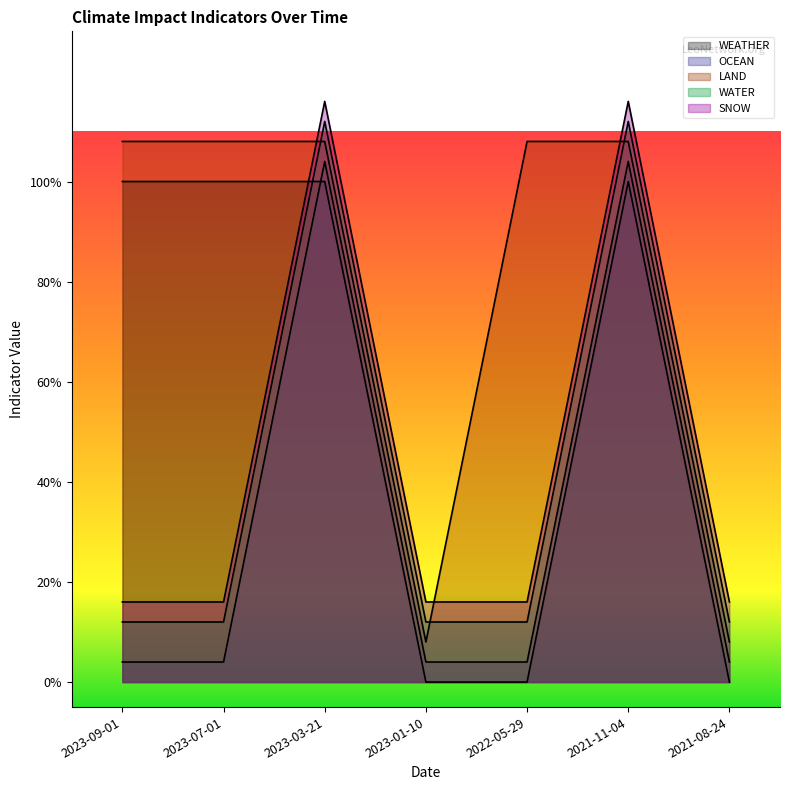

What is the maximum value for OCEAN?

1.0